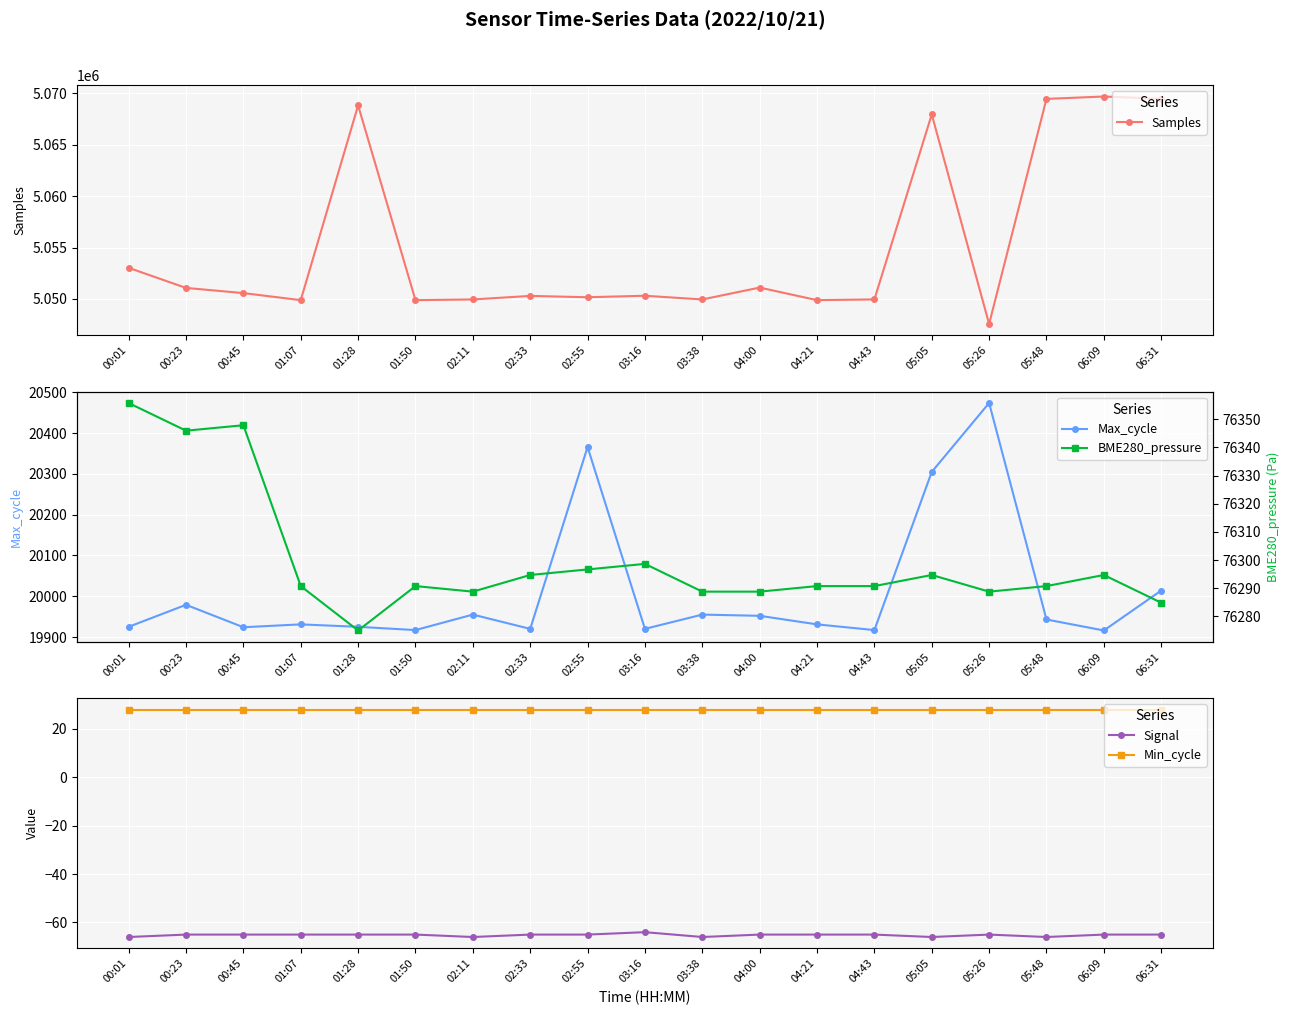

Where does the Samples series first go above 5050314?

00:01